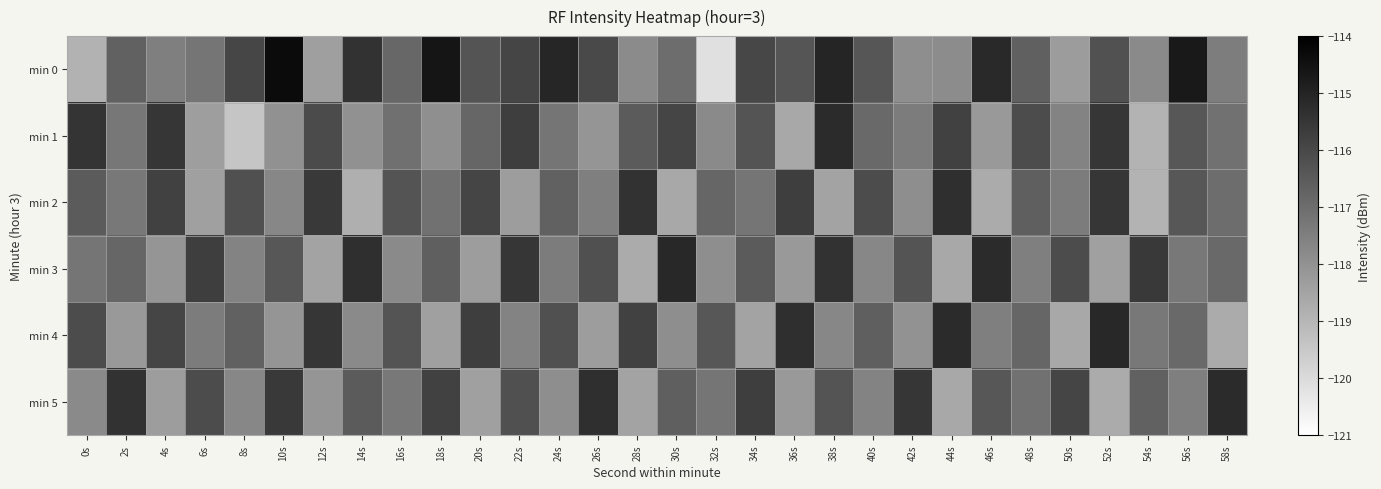

Which has a higher value, 12s or 52s?

52s